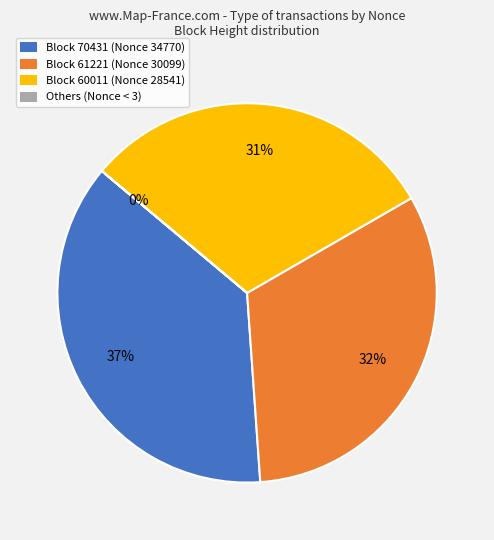

The Block 70431 (Nonce 34770) slice represents 37% of the pie. True or false?

True